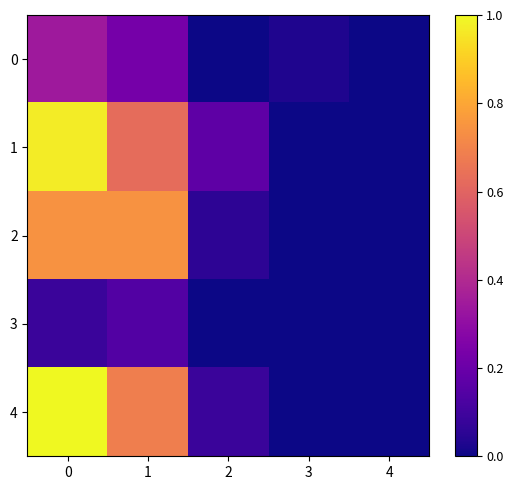

Which series has the largest total across all categories?

1